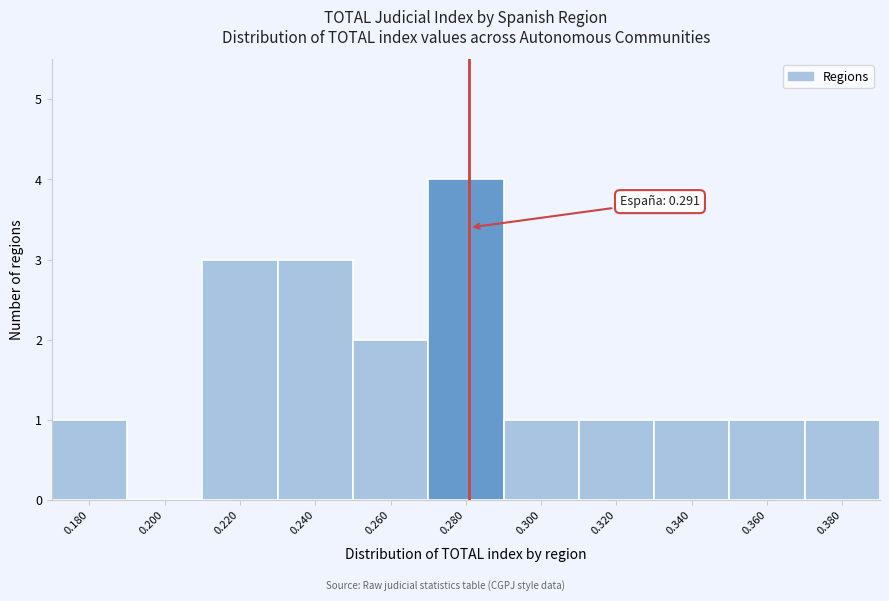

Reading right to left, what are all the values shown in this chart?

0.380=1	0.360=1	0.340=1	0.320=1	0.300=1	0.280=4	0.260=2	0.240=3	0.220=3	0.200=0	0.180=1